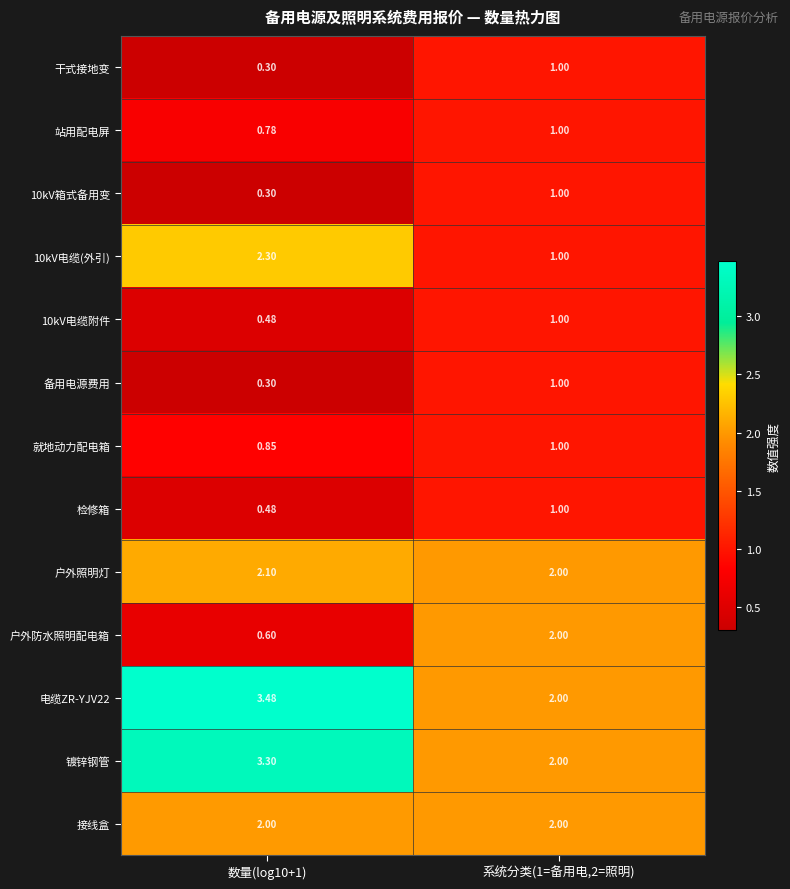

Is the value of 电缆ZR-YJV22 at 数量(log10+1) greater than the value of 户外防水照明配电箱 at 系统分类(1=备用电,2=照明)?

Yes